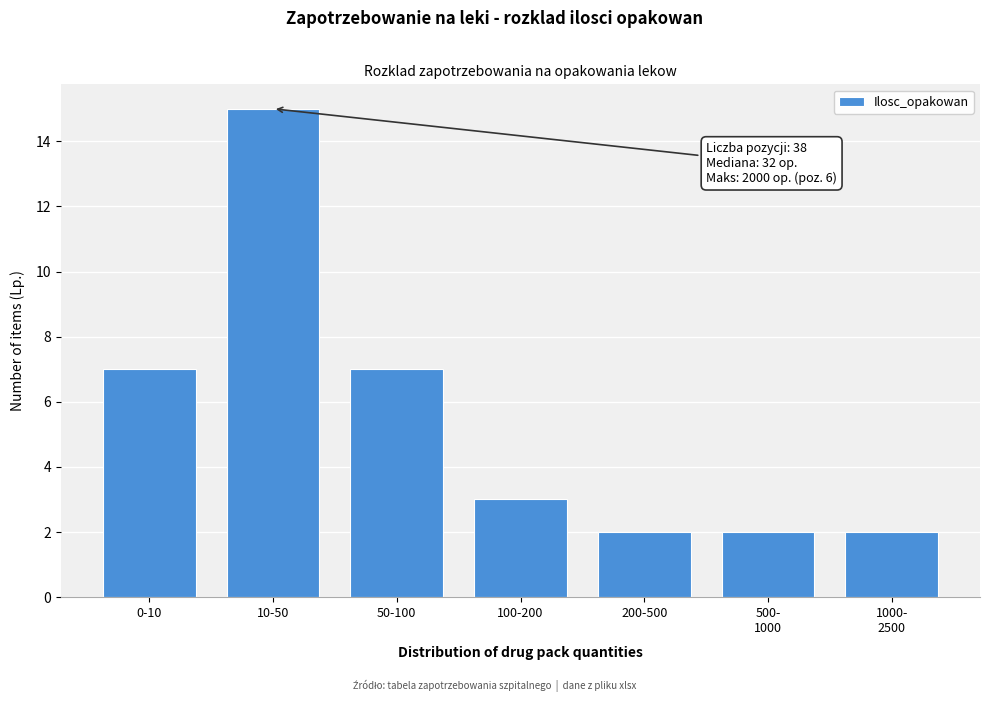

Reading left to right, transcribe all the data shown in this chart.

7	15	7	3	2	2	2